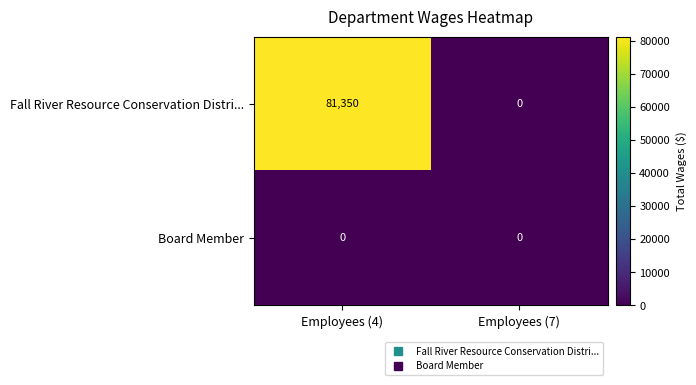

Reading left to right, what are all the values shown in this chart?

Fall River Resource Conservation Distri...: Employees (4)=81350	Employees (7)=0
Board Member: Employees (4)=0	Employees (7)=0